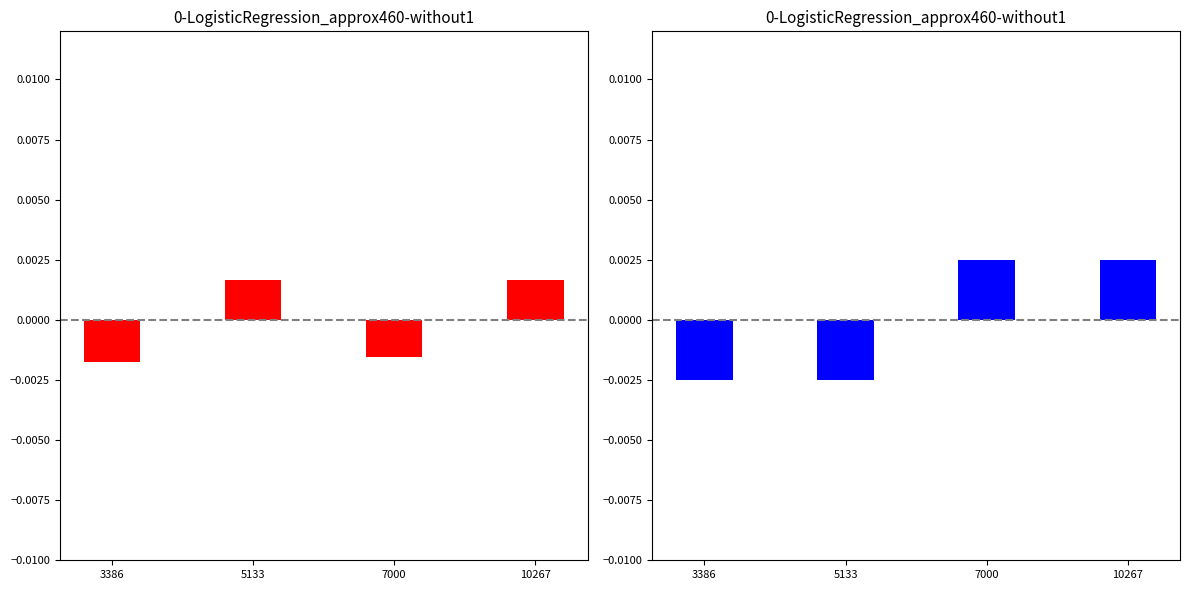

How many negative values does the transactionShares series have?

2